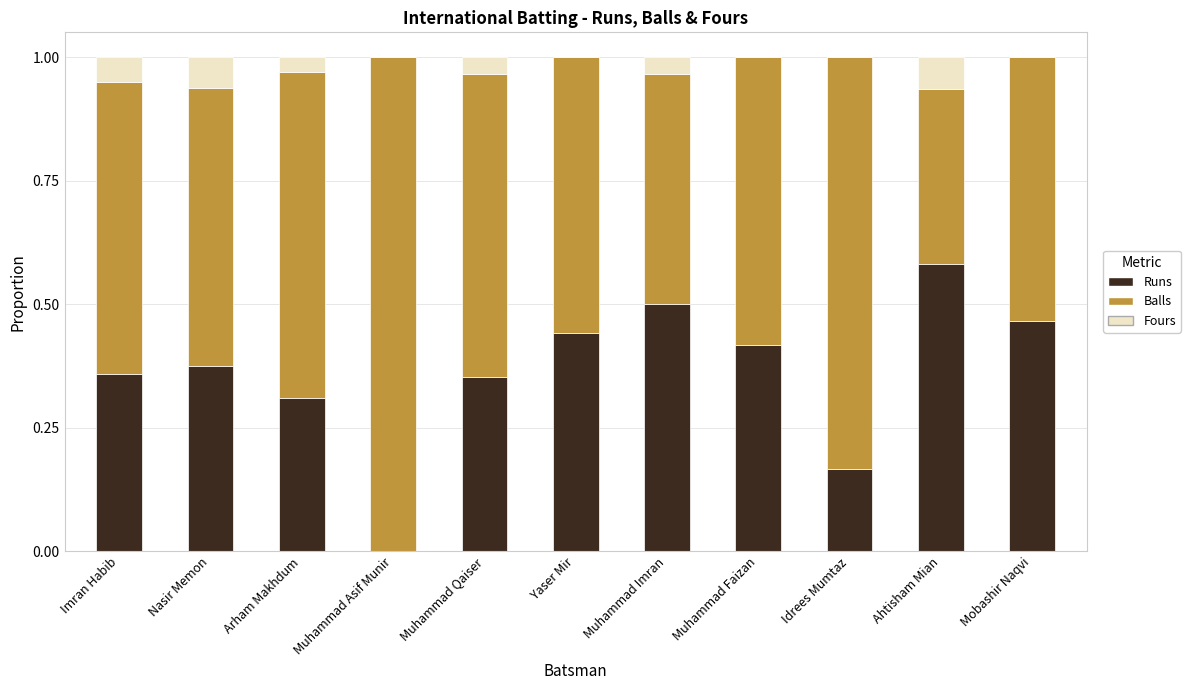

The value of Runs at Muhammad Qaiser is 0.2. True or false?

False